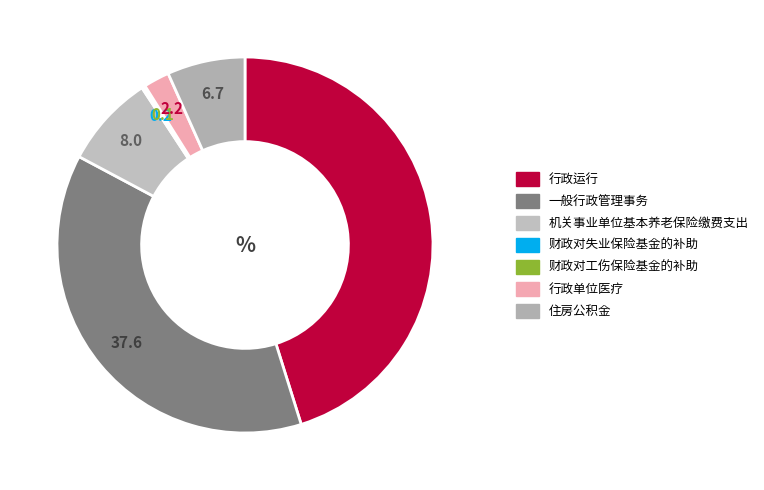

Is it true that 财政对工伤保险基金的补助 is 0% of the pie?

True